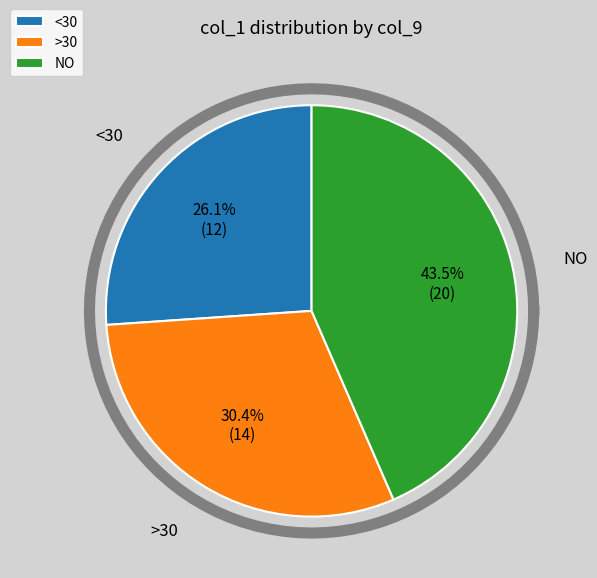

Which series has the widest spread of values?

<30